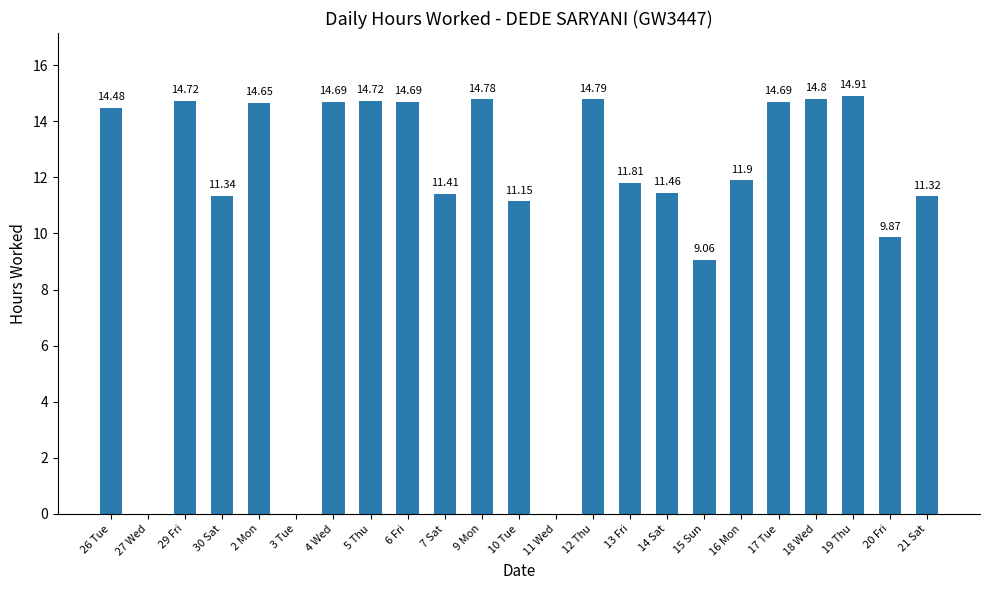

Is it true that the value at 17 Tue is 3.3?

False